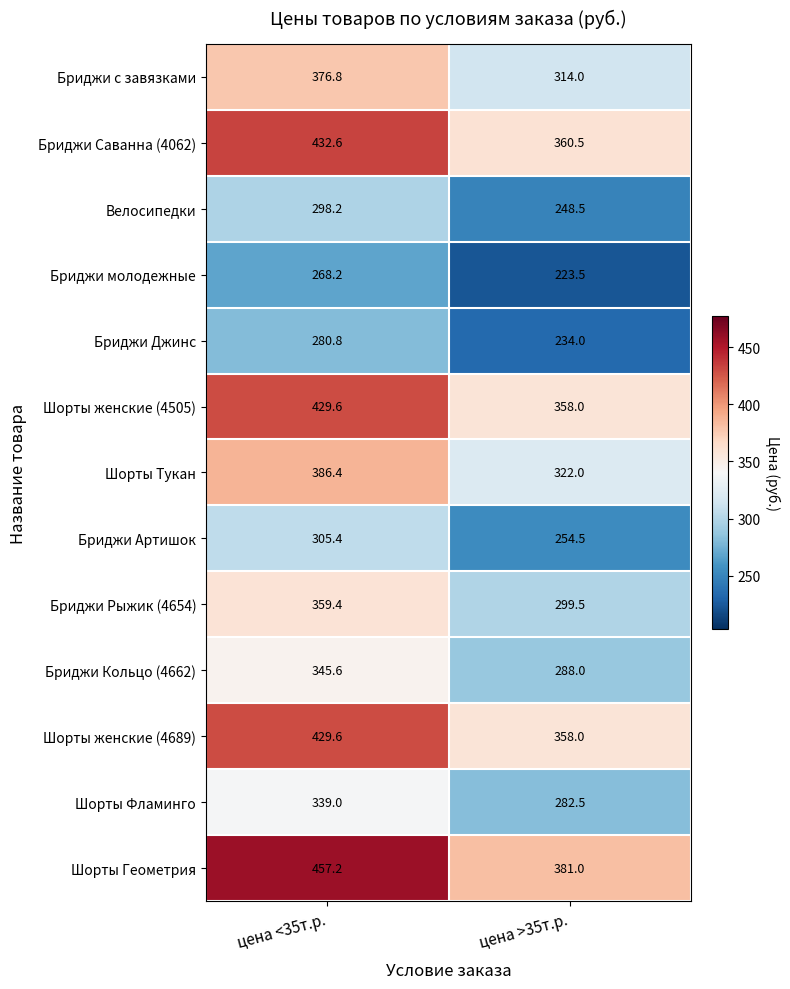

What is the difference between the Бриджи Рыжик (4654) values at цена <35т.р. and цена >35т.р.?

59.9